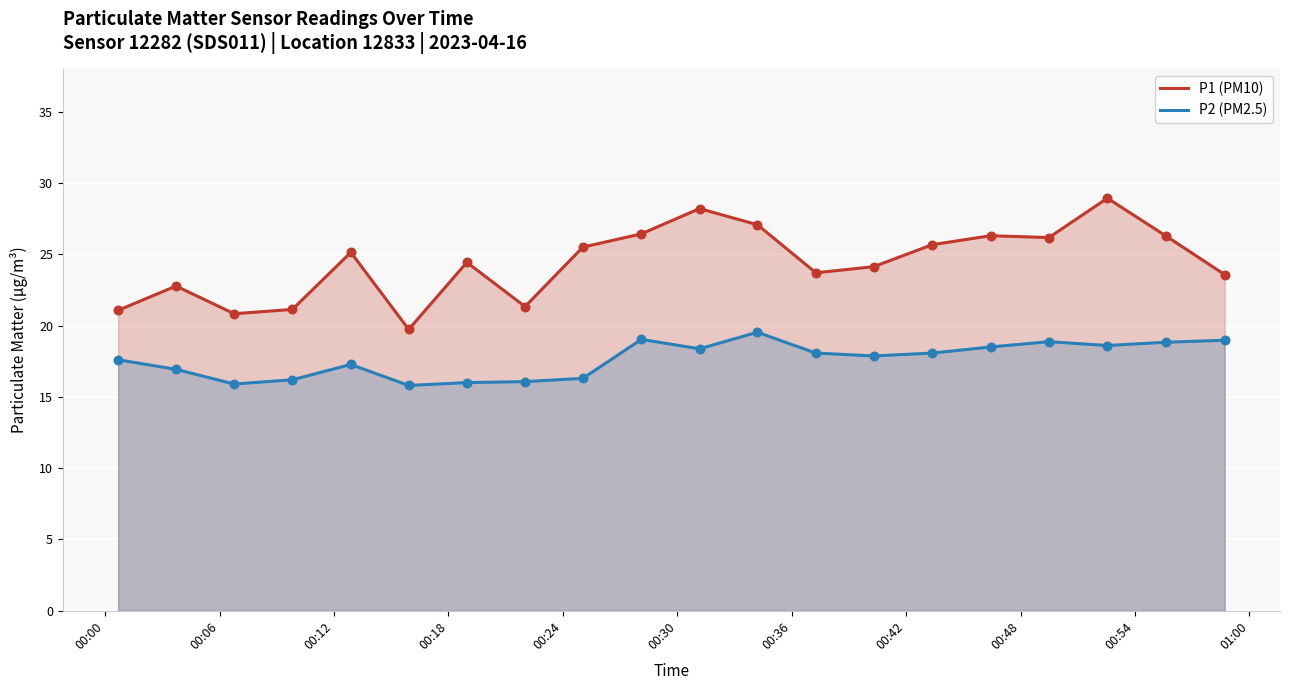

Which series has the largest Y range (max minus min)?

P1 (PM10)